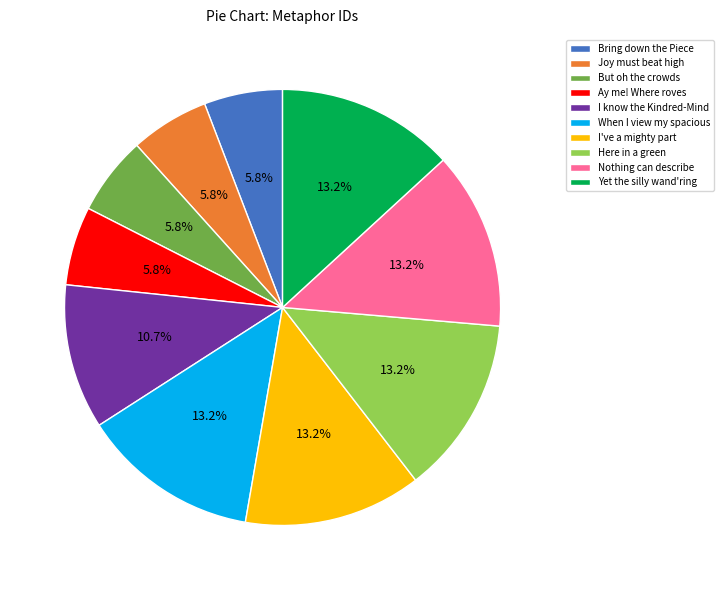

What is the ratio of the value at Here in a green to the value at Yet the silly wand'ring?

1.0